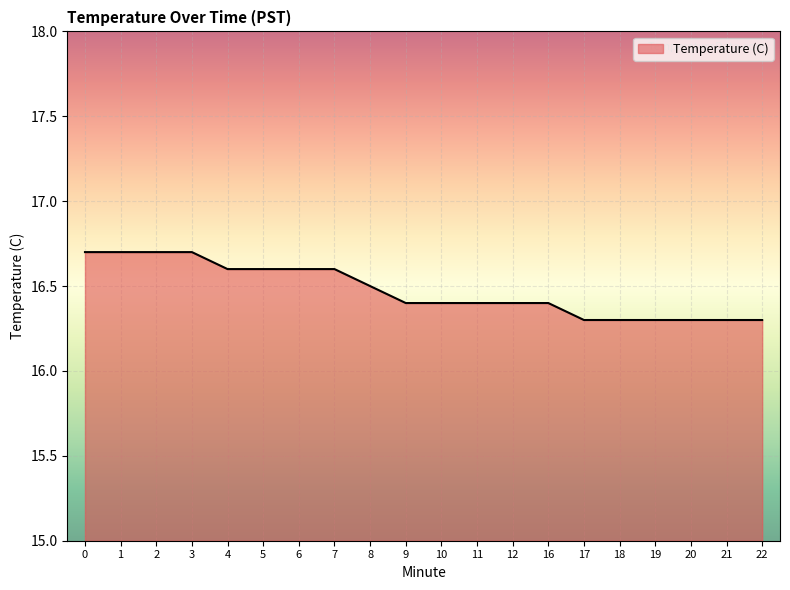

What is the greatest value displayed?

16.7